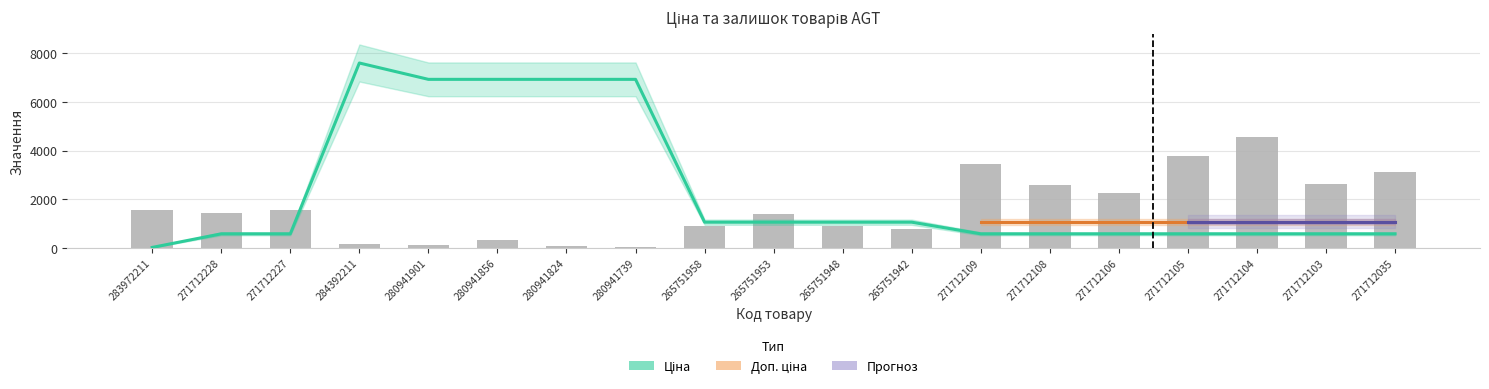

Which series has the largest range (max minus min)?

Ціна